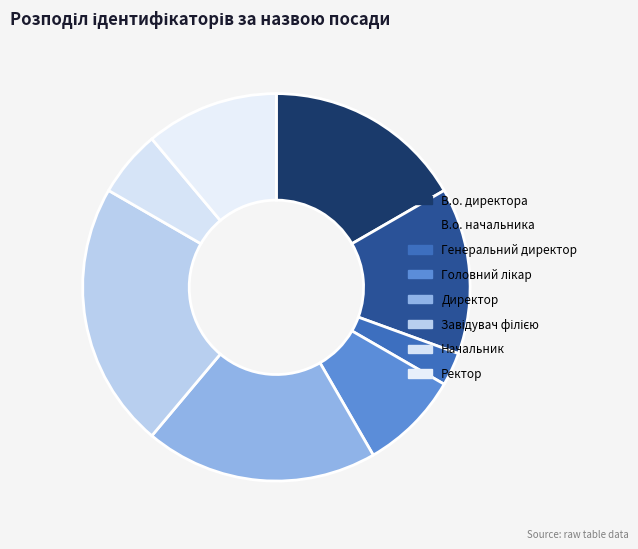

Combined, do В.о. начальника and Начальник account for over 50%?

No